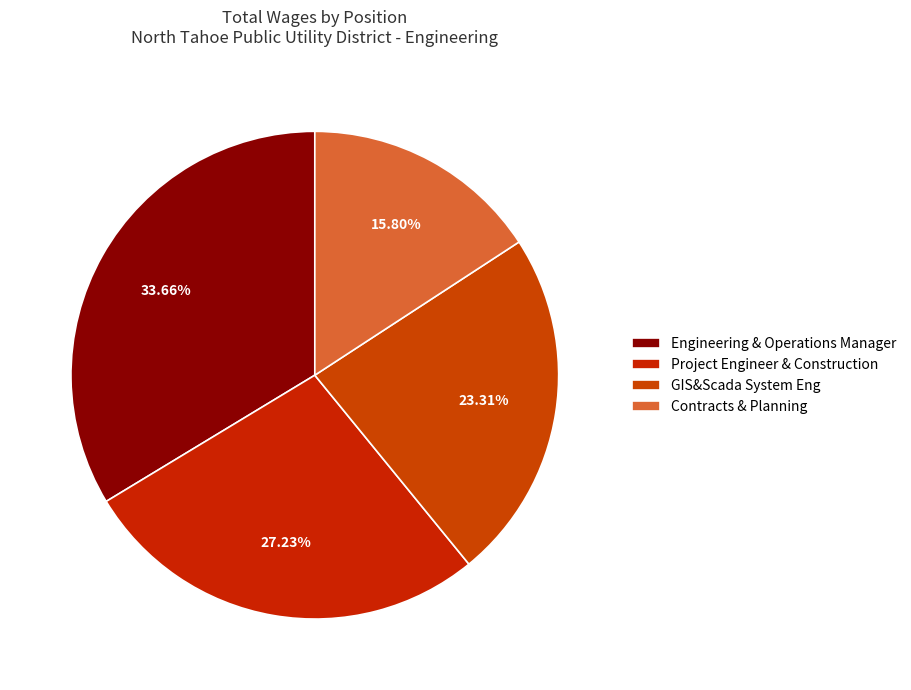

How many slices are in this pie chart?

4